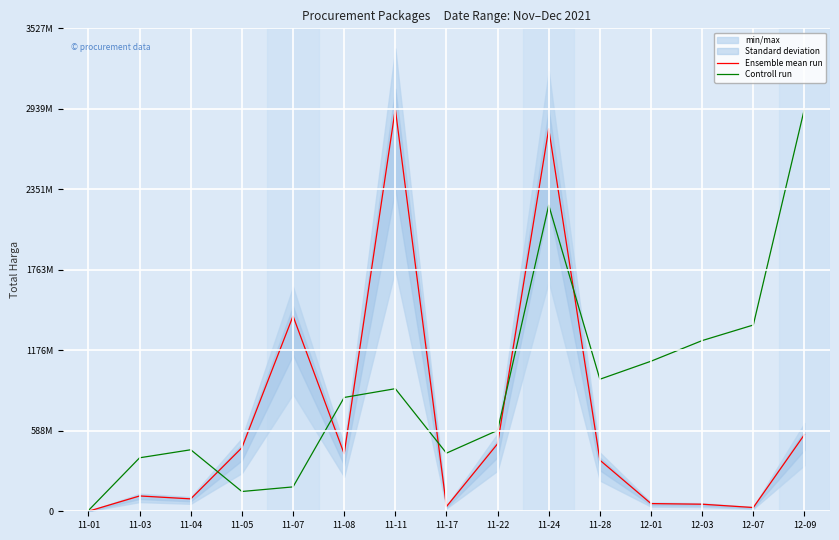

List the series in order of their peak value, highest first.

Ensemble mean run, Controll run